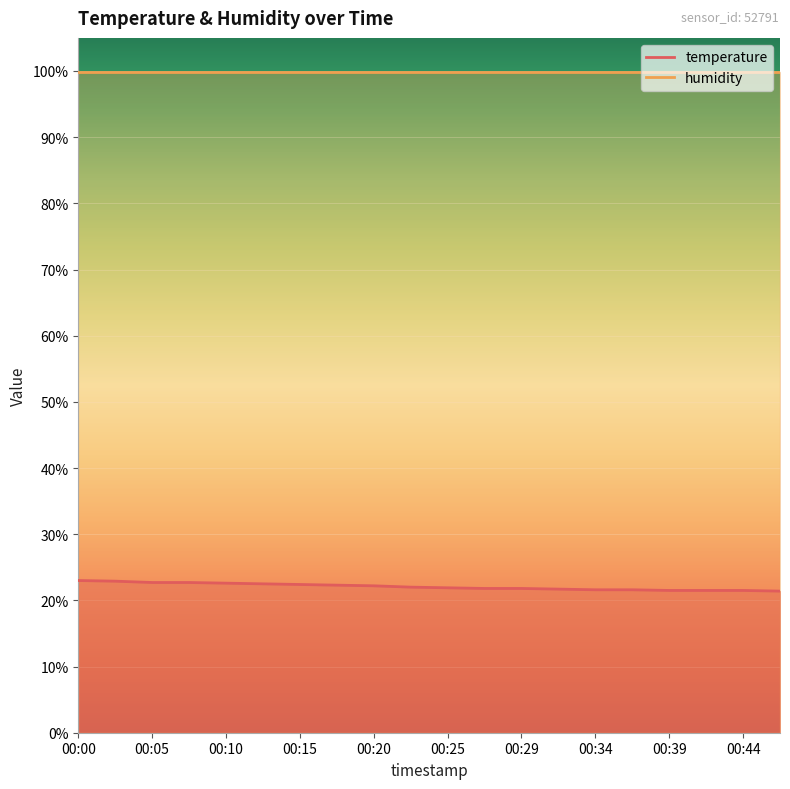

List the labels in order of value, largest first.

00:00, 00:02, 00:05, 00:07, 00:10, 00:12, 00:15, 00:17, 00:20, 00:22, 00:25, 00:27, 00:29, 00:32, 00:34, 00:37, 00:39, 00:42, 00:44, 00:47